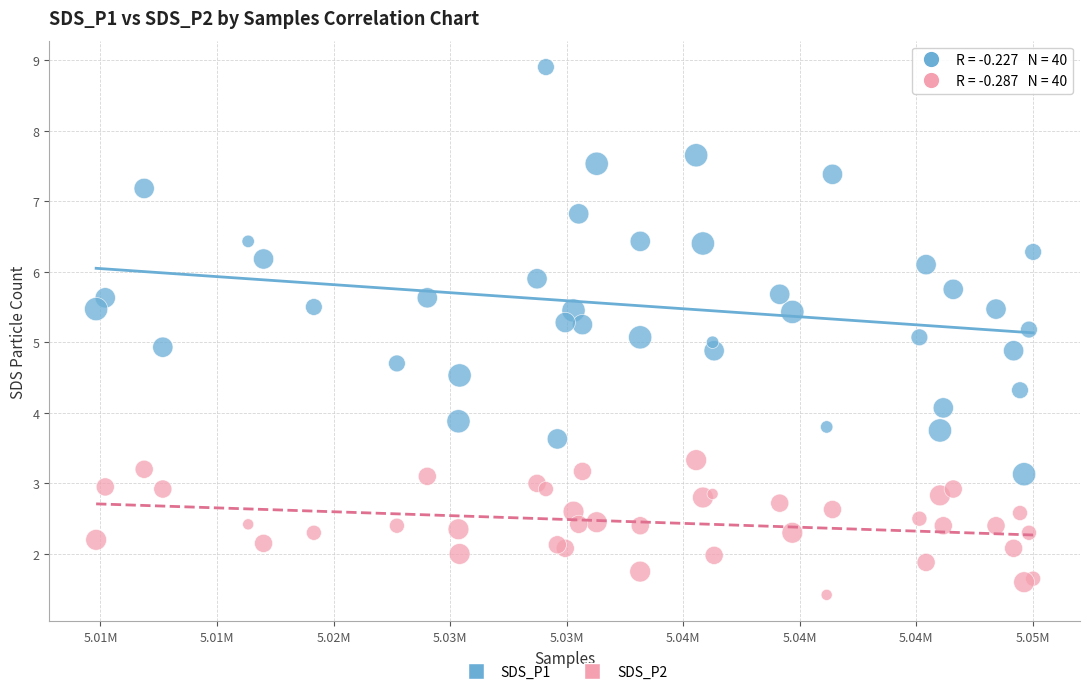

Which series has the largest Y range (max minus min)?

SDS_P1